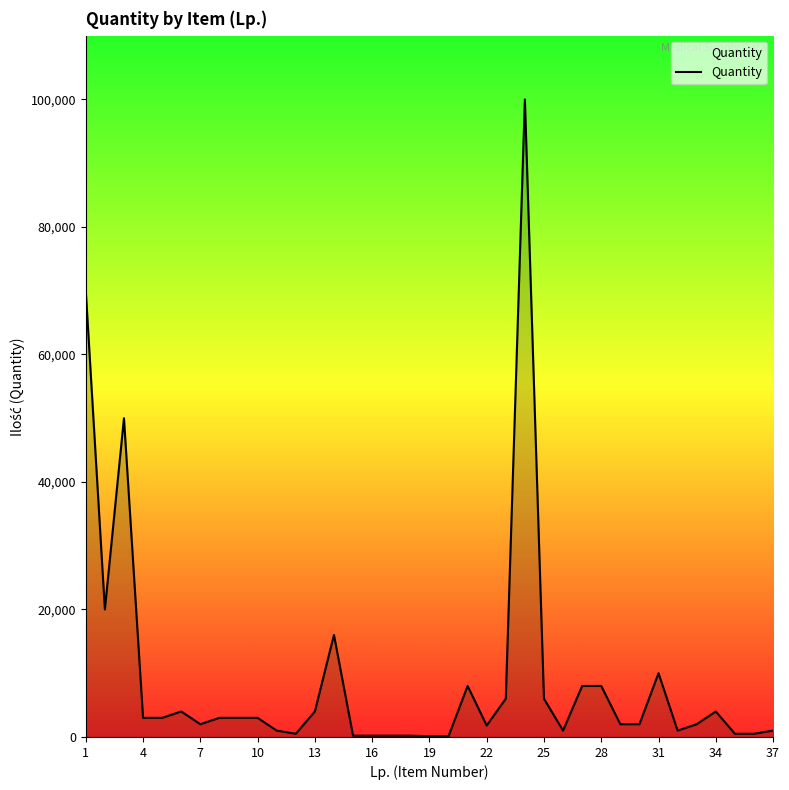

True or false: the data has more than 2 interior local peaks.

True